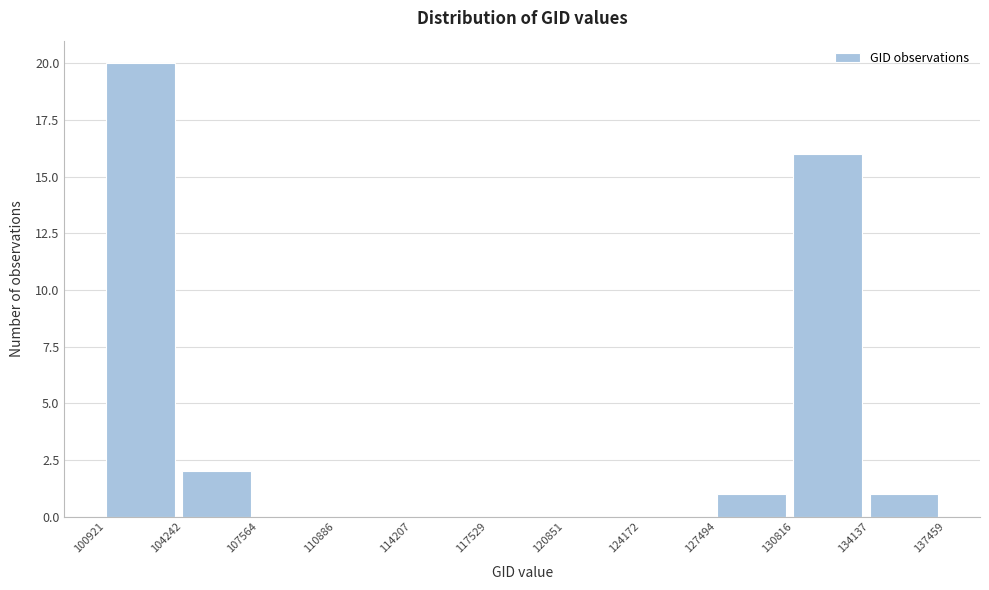

Reading left to right, list every bar in this chart as the range it spans on the x-axis followed by its height. The values are not printed on the chart, so give them approximately, as read against the axis.

100921 to 104242: 20
104242 to 107564: 2
107564 to 110886: 0
110886 to 114207: 0
114207 to 117529: 0
117529 to 120851: 0
120851 to 124172: 0
124172 to 127494: 0
127494 to 130816: 1
130816 to 134137: 16
134137 to 137459: 1